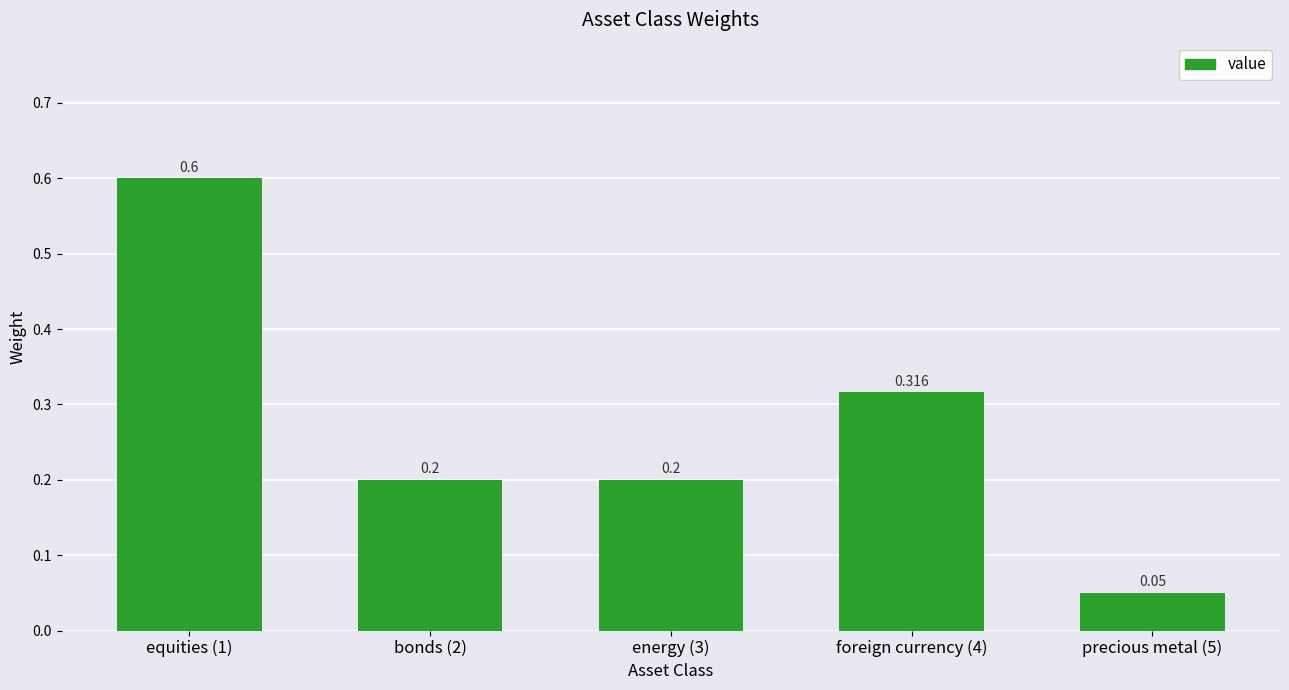

How many bars are there in total?

5